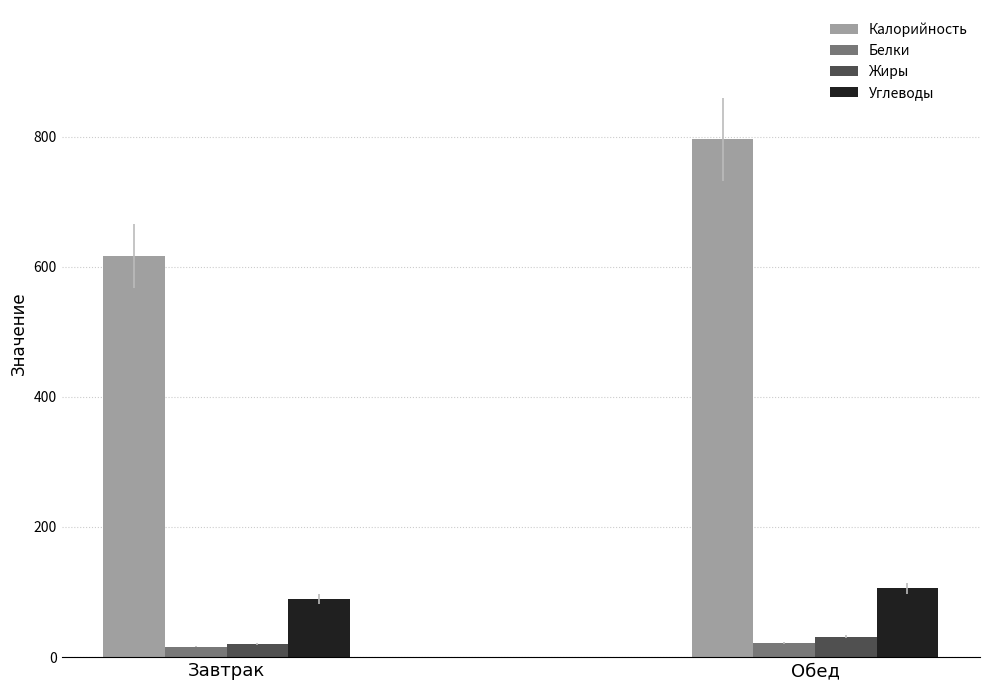

At which category is the sum across all series the highest?

Обед